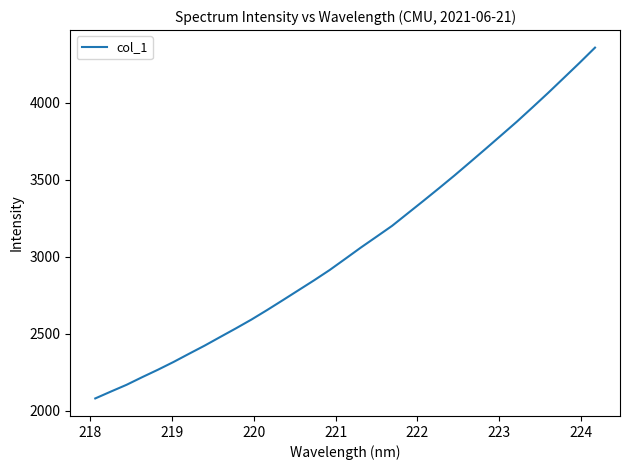

What is the difference between the maximum and minimum values?

2278.3